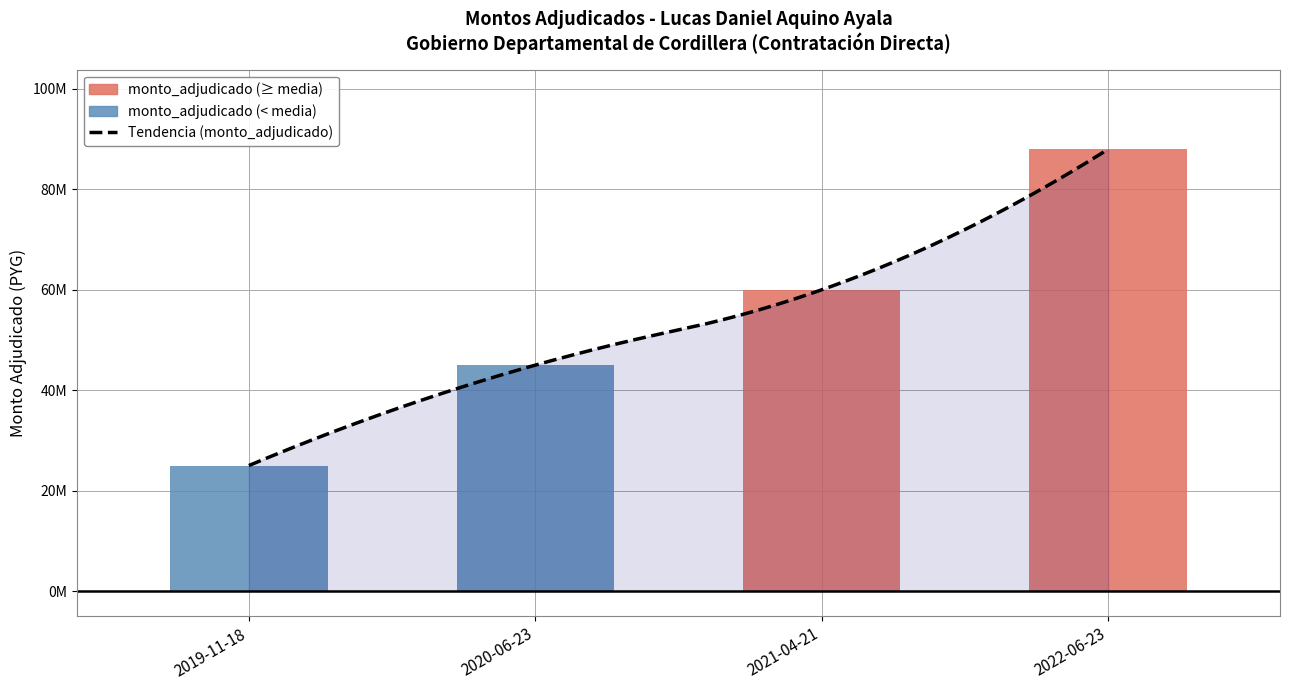

What is the smallest value displayed?

25000000